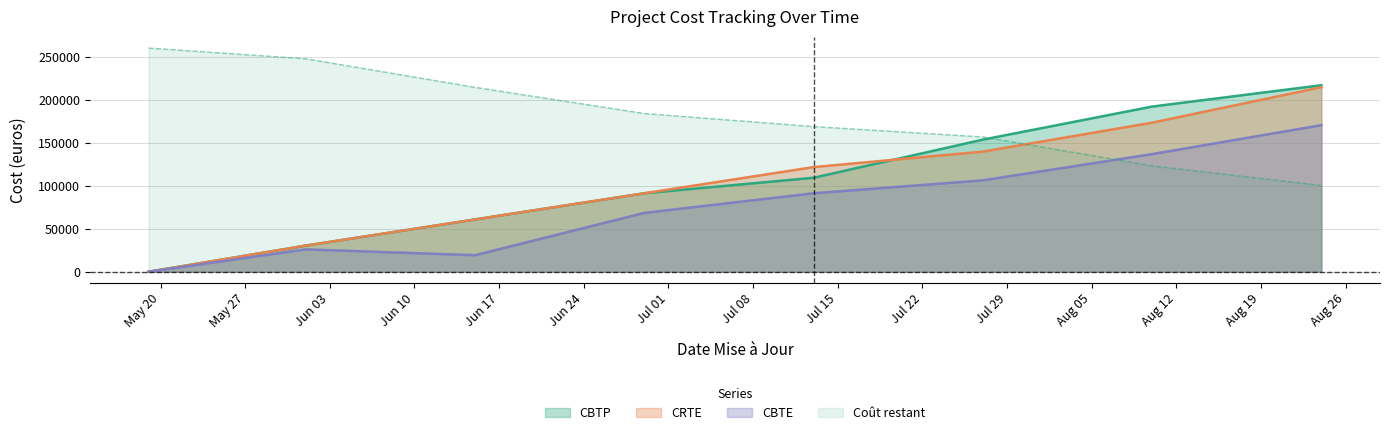

Between 2014-08-10 and 2014-06-15, which is larger?

2014-08-10